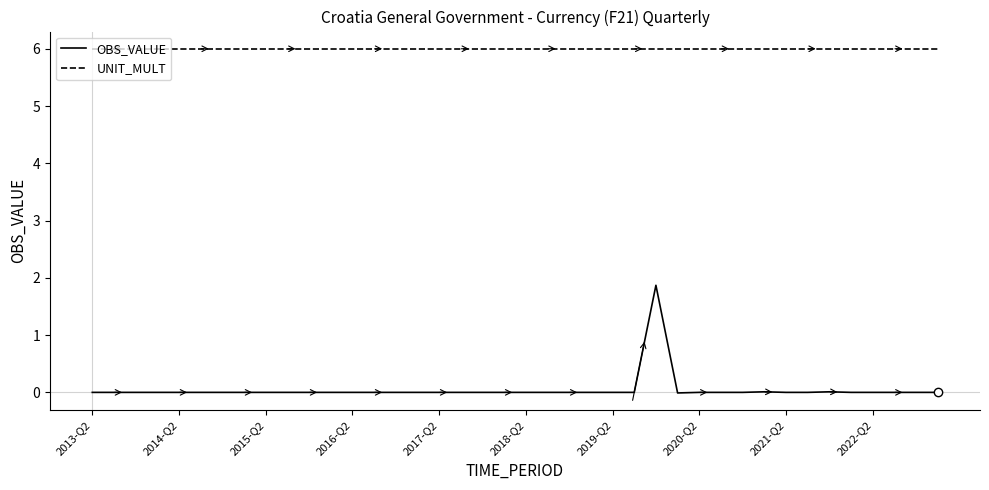

What are all the series names shown in the legend?

OBS_VALUE, UNIT_MULT